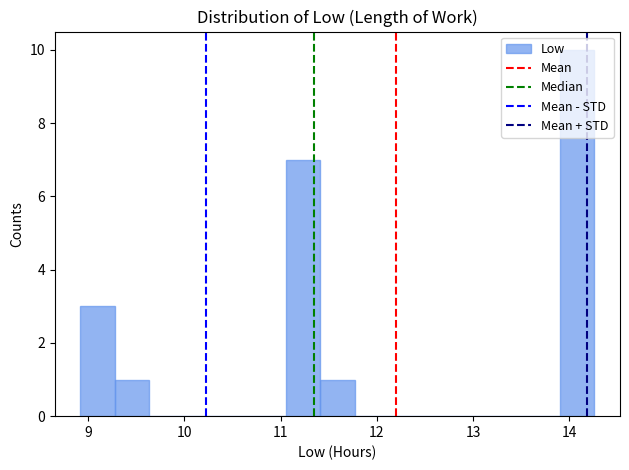

Around what value on the x-axis is the tallest bar? Give the approximate position of its centre, as read against the axis.

14.1